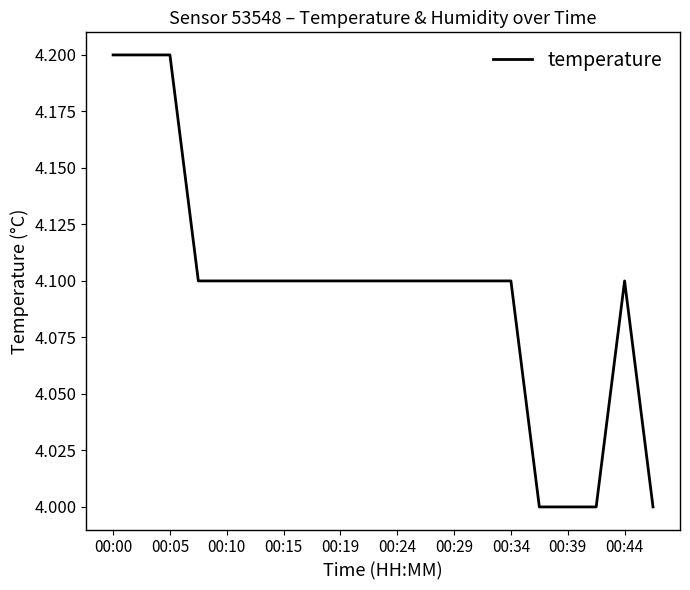

What is the minimum value shown in the chart?

4.0